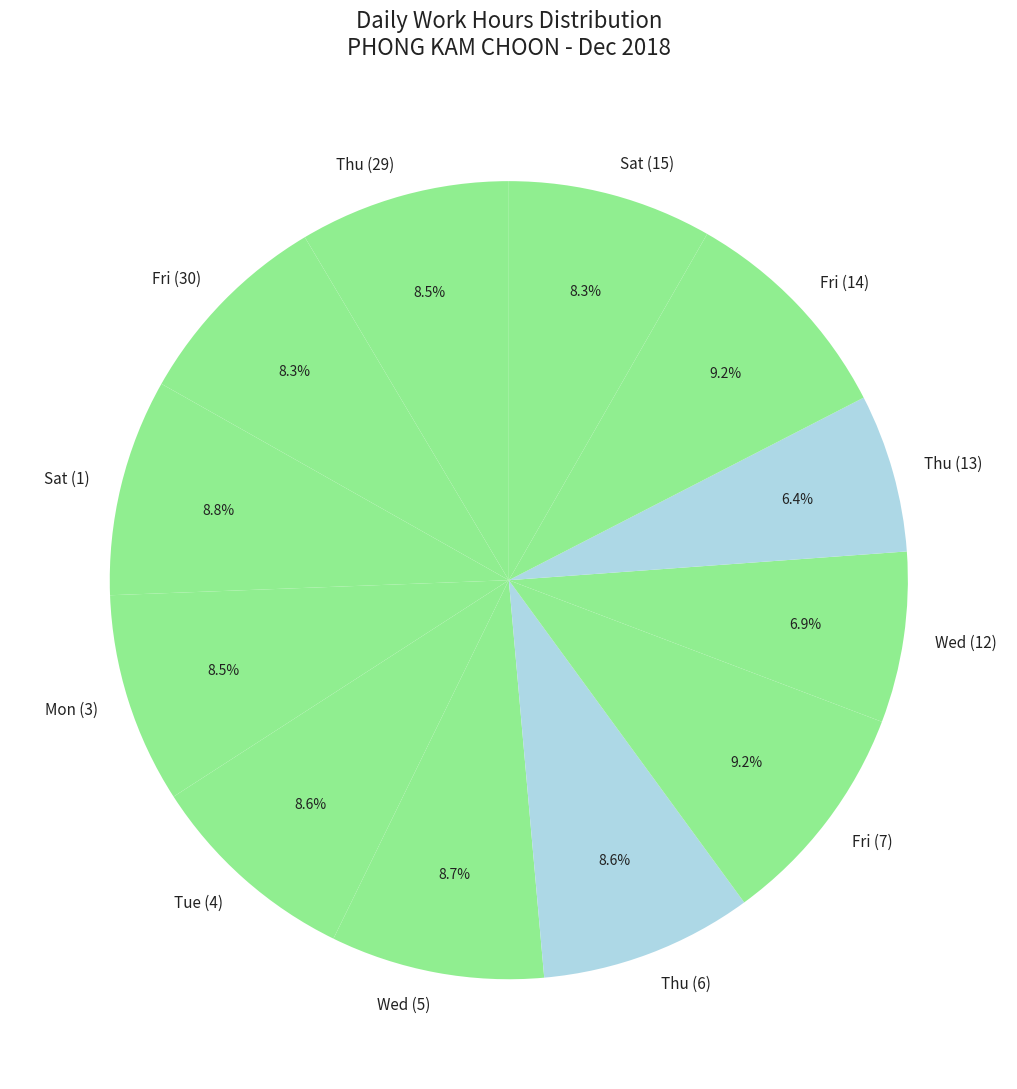

Is it true that Sat (1) is 9% of the pie?

True